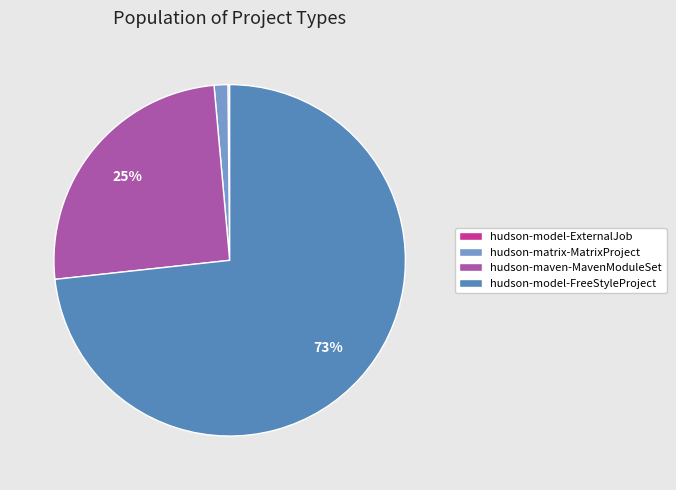

To the nearest percent, what is the average slice percentage?

25%